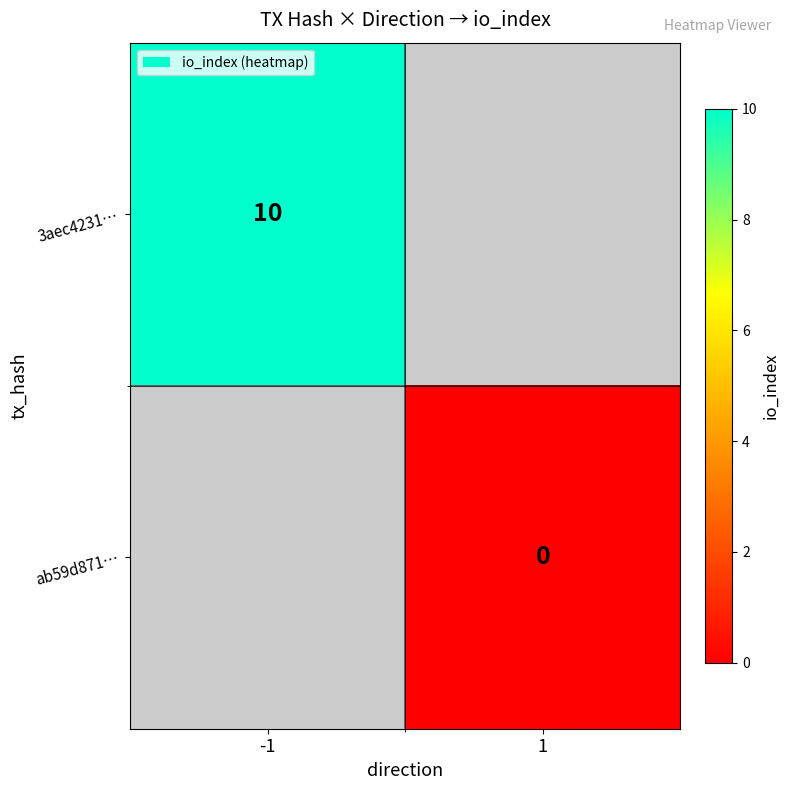

Which label corresponds to the smallest value in the chart?

1